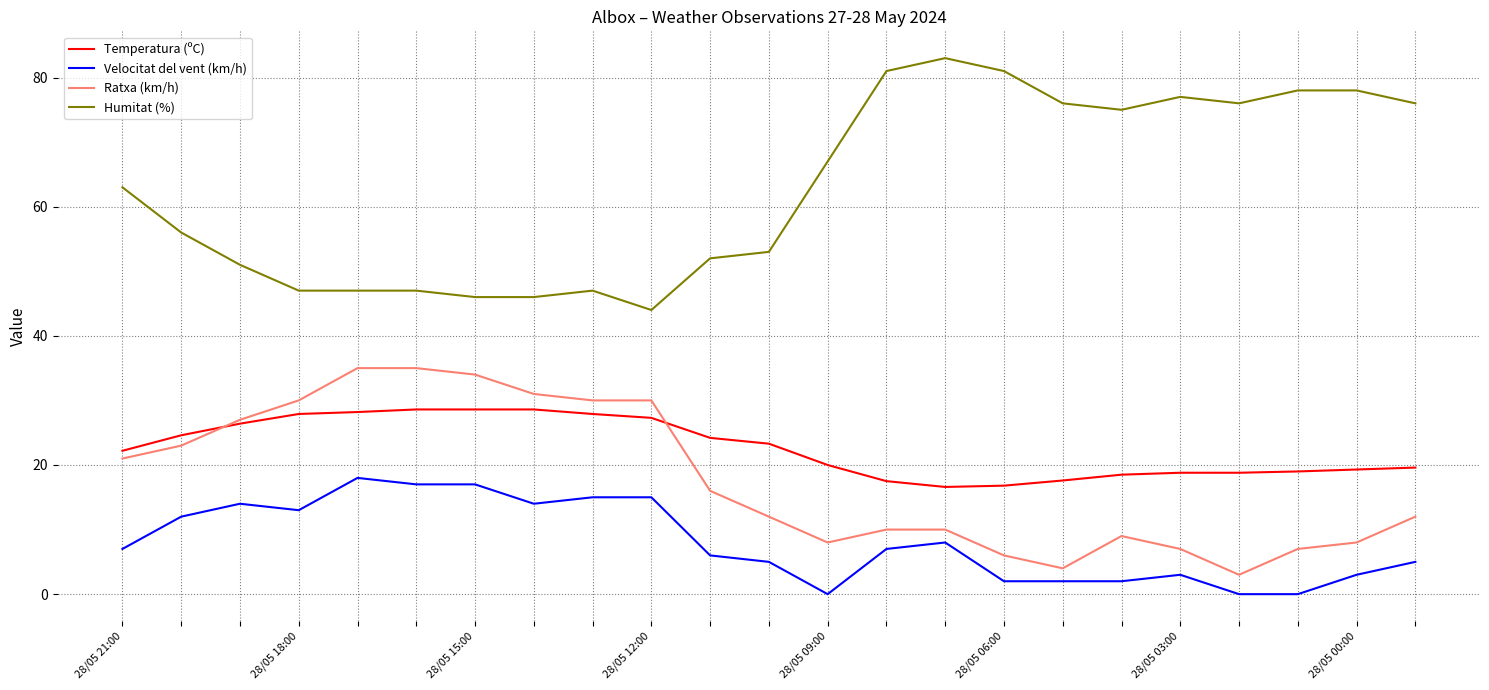

What is the sum of all Humitat (%) values?

1447.0